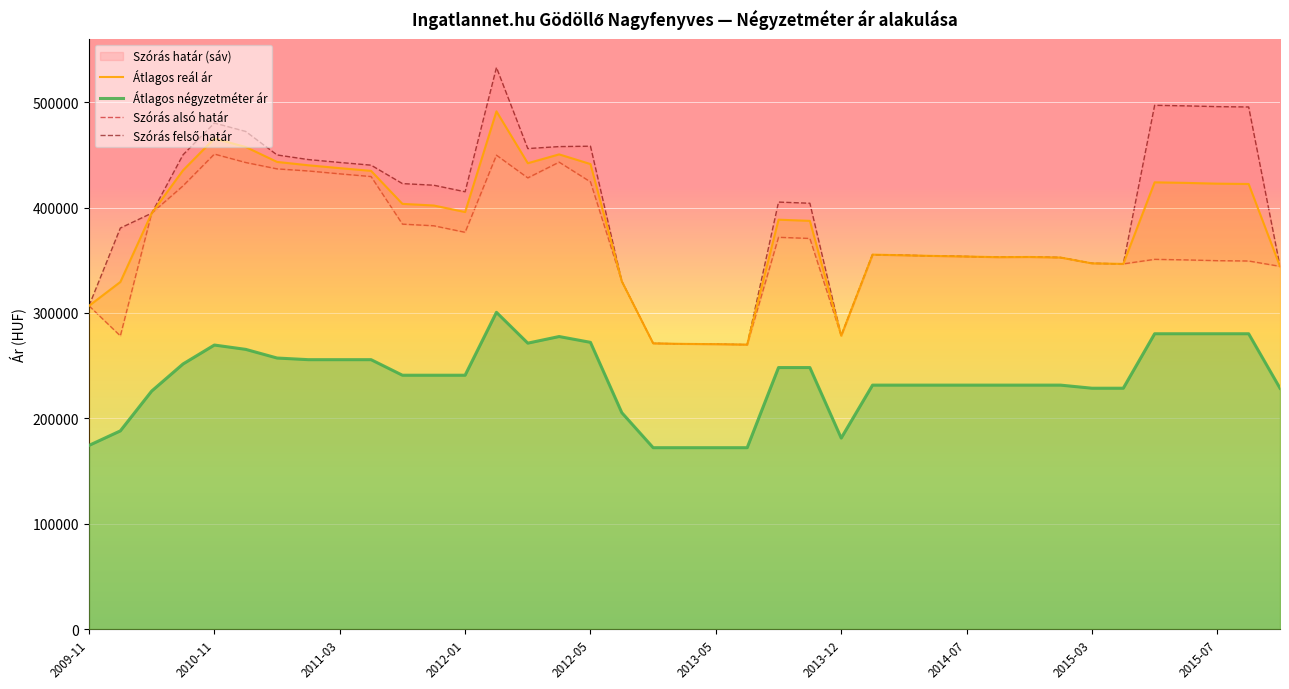

True or false: Átlagos négyzetméter ár and Szórás alsó határ cross at least once.

False